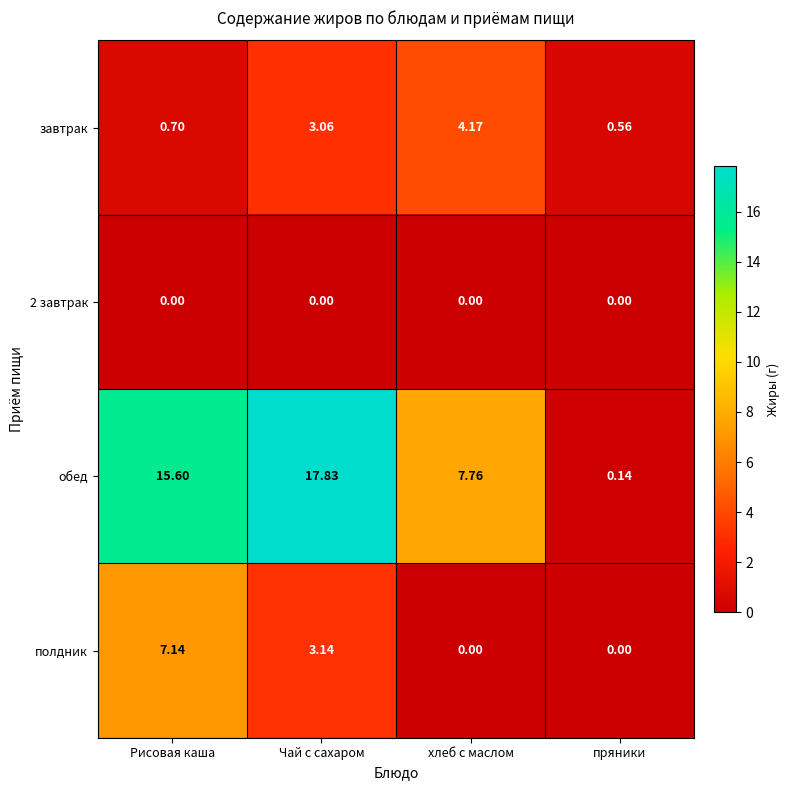

How many categories are shown in the chart?

4